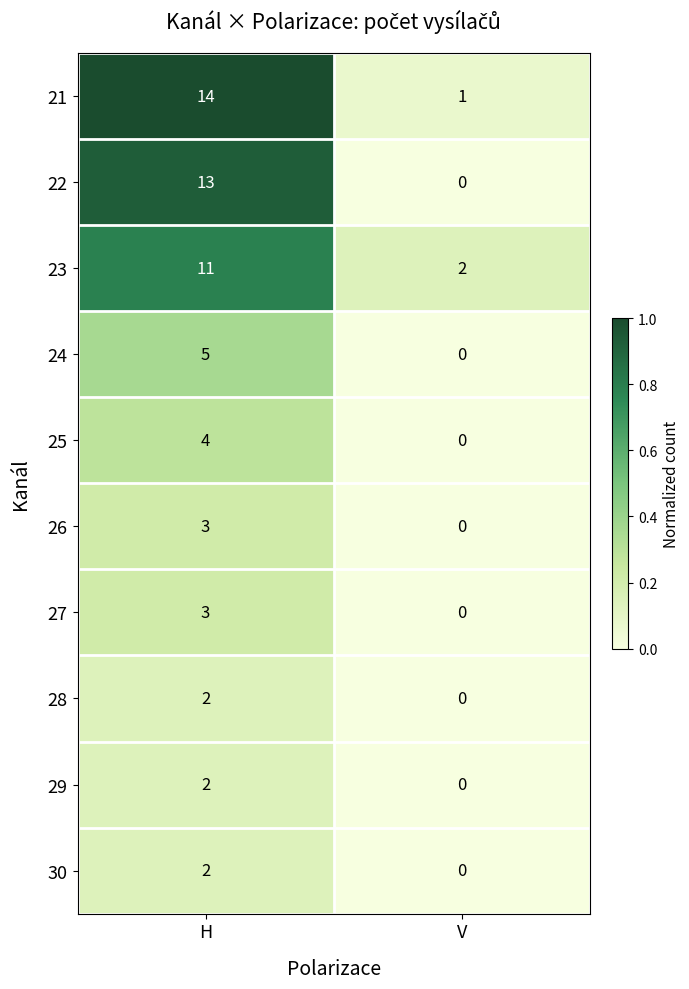

List the labels in order of 26 value, largest first.

H, V